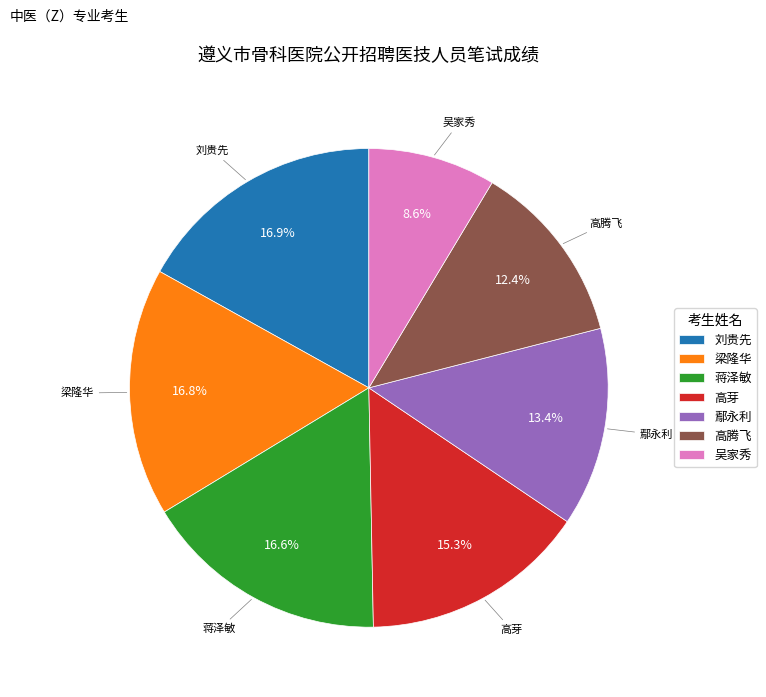

How many slices are in this pie chart?

7